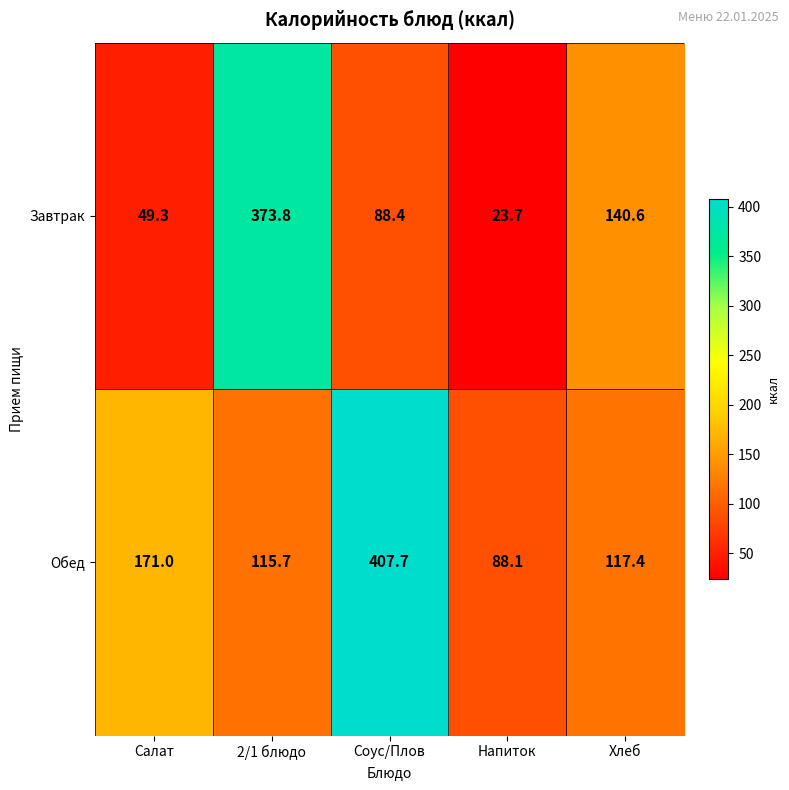

Between 2/1 блюдо and Напиток, which series saw the biggest shift?

Завтрак